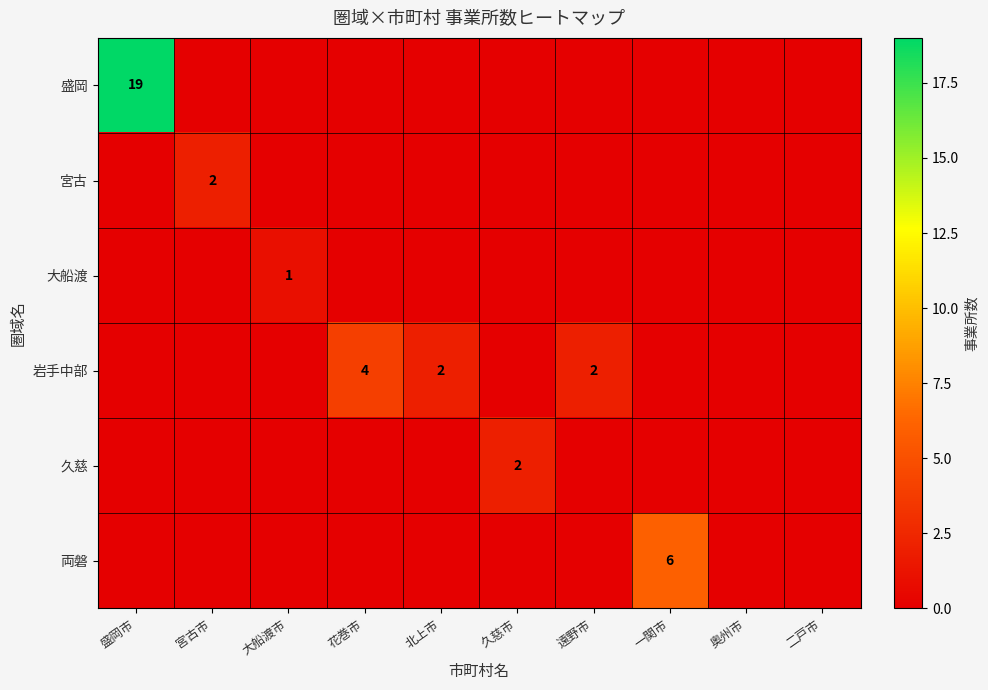

The 岩手中部 series shows 2 at 花巻市. True or false?

False